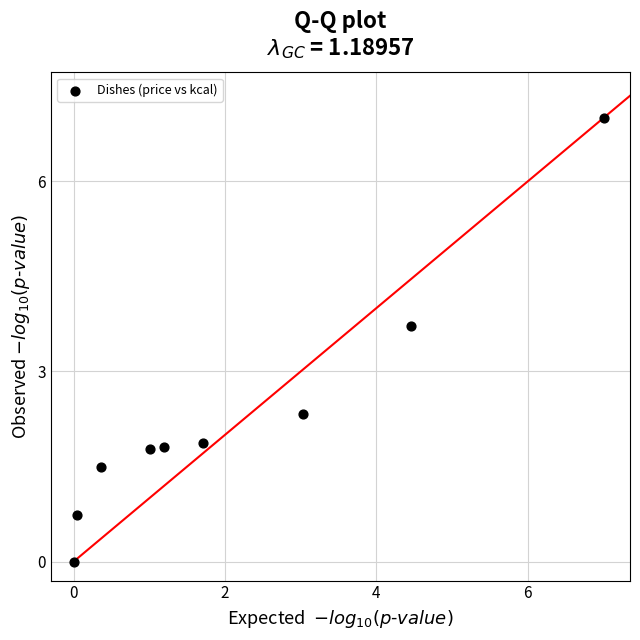

What is the range of X values (max minus min)?

7.0